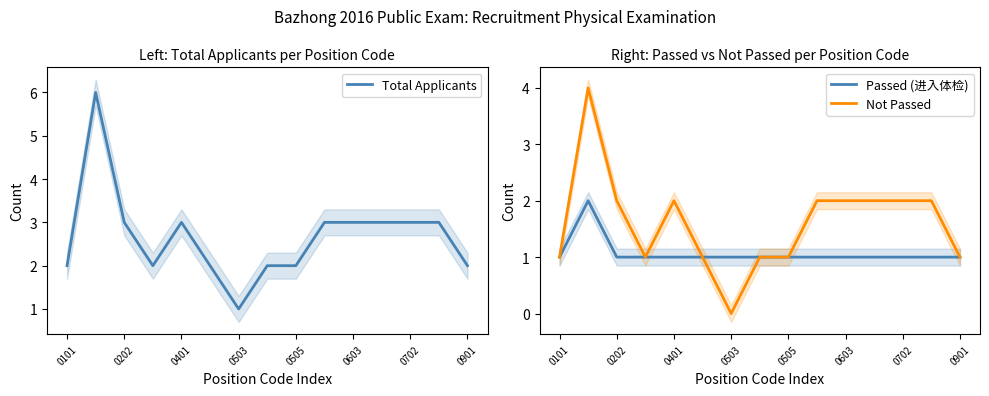

Is this an area chart (filled region under the line)?

No